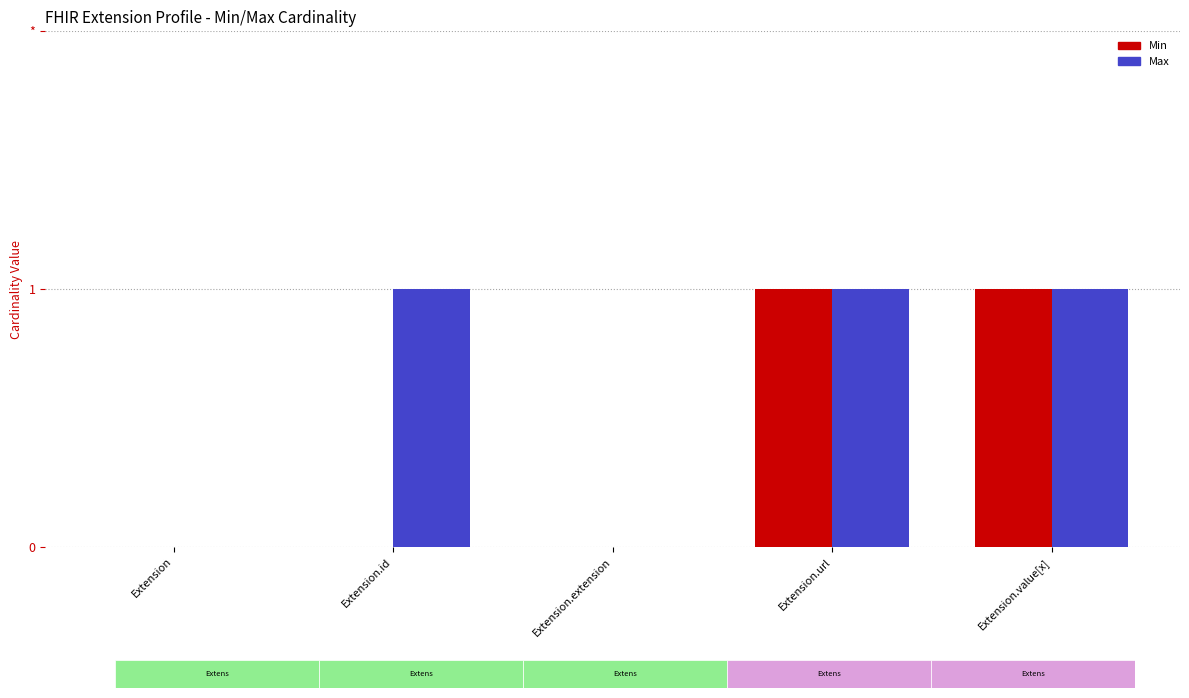

Is it true that Max equals 1 at Extension.value[x]?

True